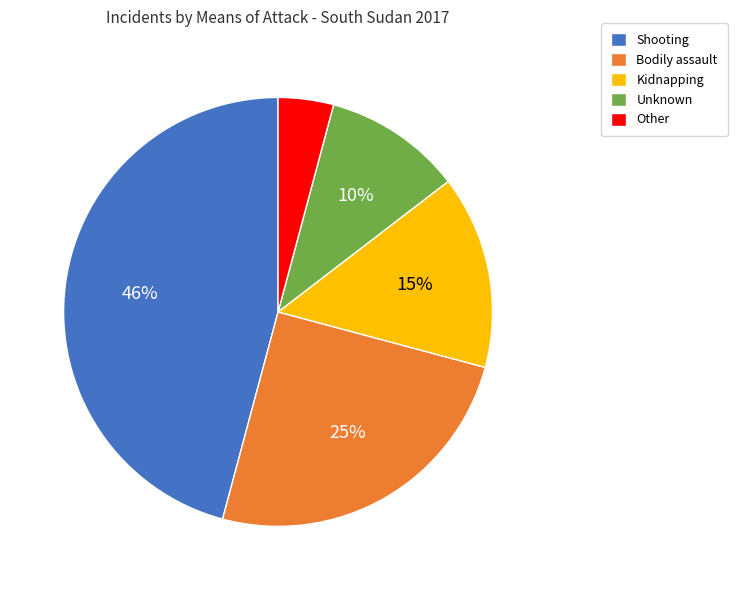

Do Unknown and Shooting together represent more than half of the pie?

Yes